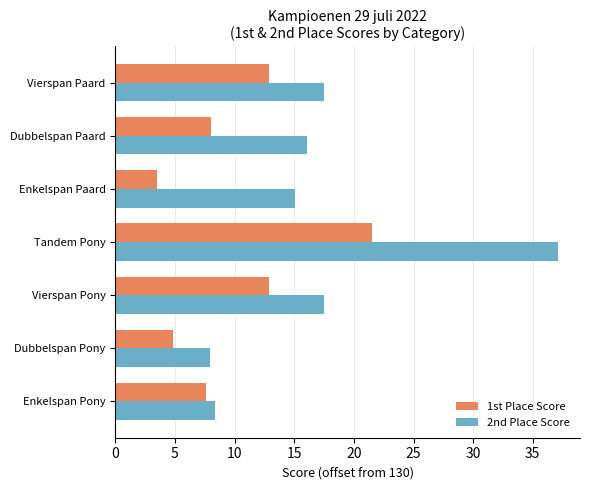

Between Dubbelspan Pony and Vierspan Paard, which series saw the biggest shift?

2nd Place Score